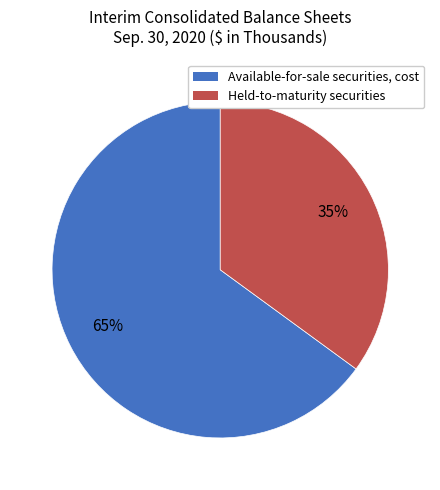

What is the majority slice?

Available-for-sale securities, cost